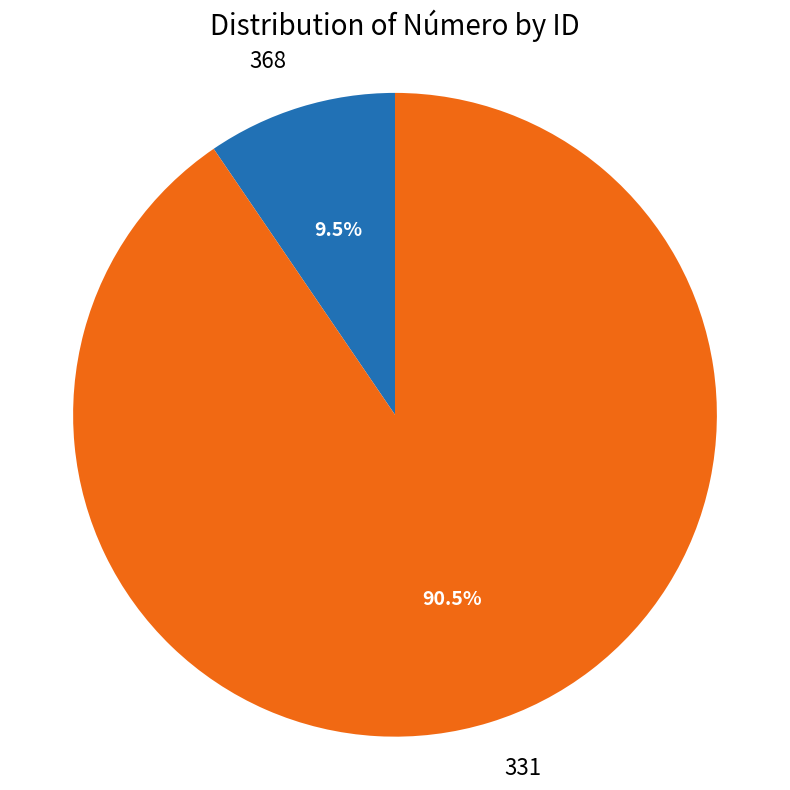

Between 368 and 331, which is larger?

331